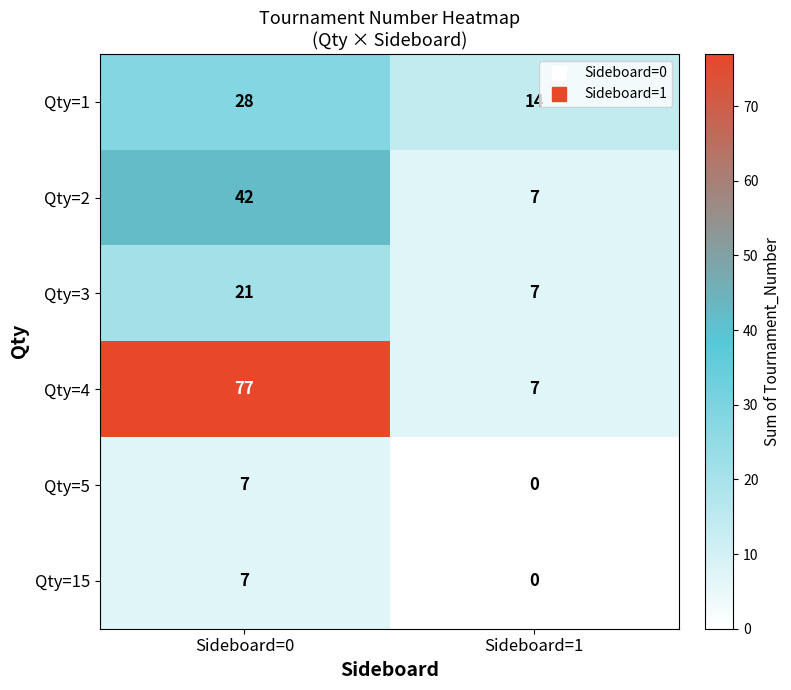

Reading left to right, transcribe all the data shown in this chart.

Qty=1: Sideboard=0=28	Sideboard=1=14
Qty=2: Sideboard=0=42	Sideboard=1=7
Qty=3: Sideboard=0=21	Sideboard=1=7
Qty=4: Sideboard=0=77	Sideboard=1=7
Qty=5: Sideboard=0=7	Sideboard=1=0
Qty=15: Sideboard=0=7	Sideboard=1=0